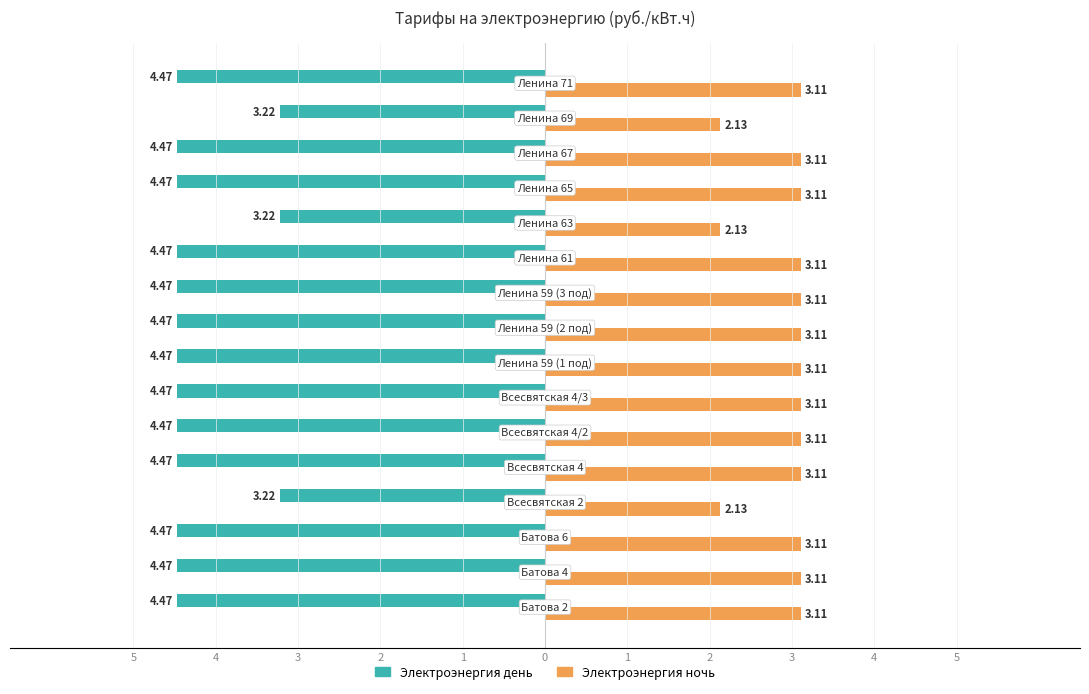

What are all the series names shown in the legend?

Электроэнергия день, Электроэнергия ночь